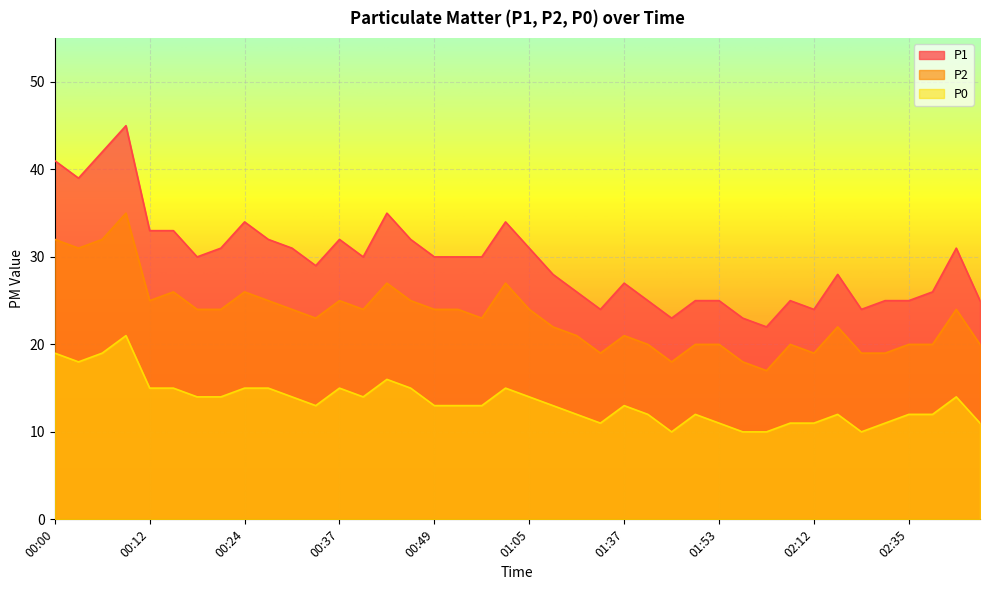

Does the chart display data point markers on the line(s)?

No